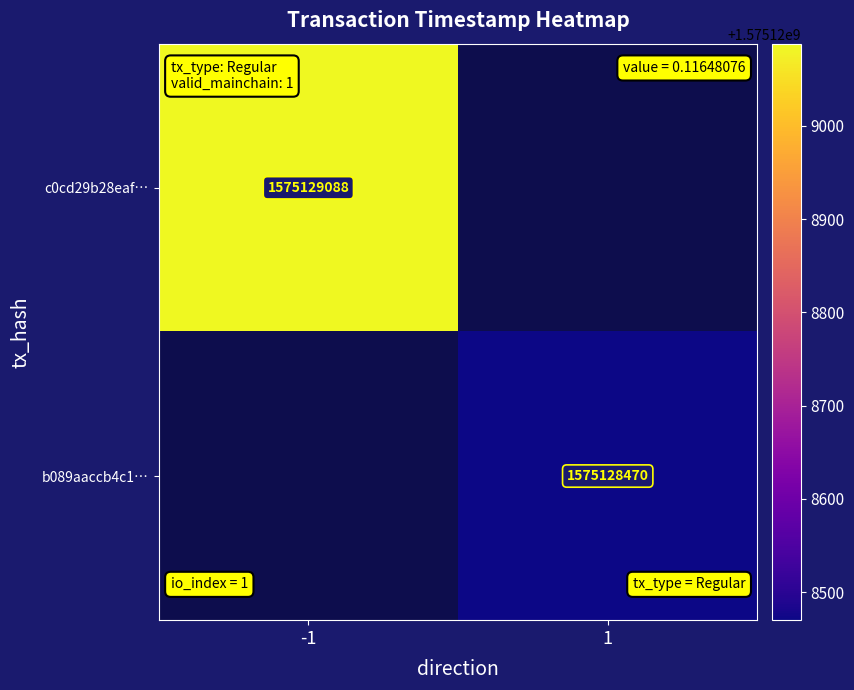

Rank the series by their maximum value, from lowest to highest.

b089aaccb4c122a7d6f2de0a6bee198efd6cf90, c0cd29b28eaf8578b6245dad9ff003f61227fec